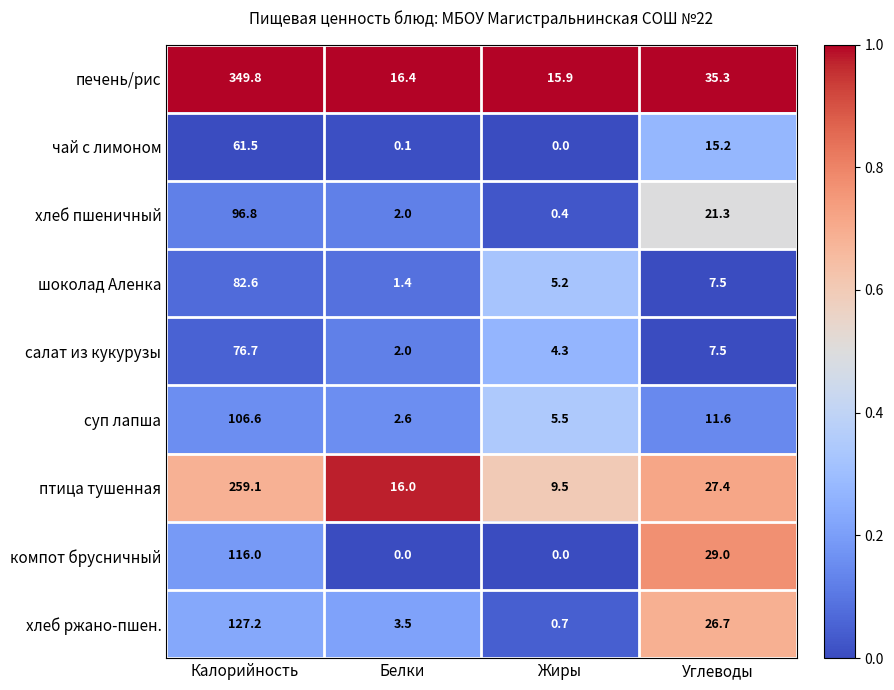

What value does the хлеб пшеничный series have at Белки?

2.0